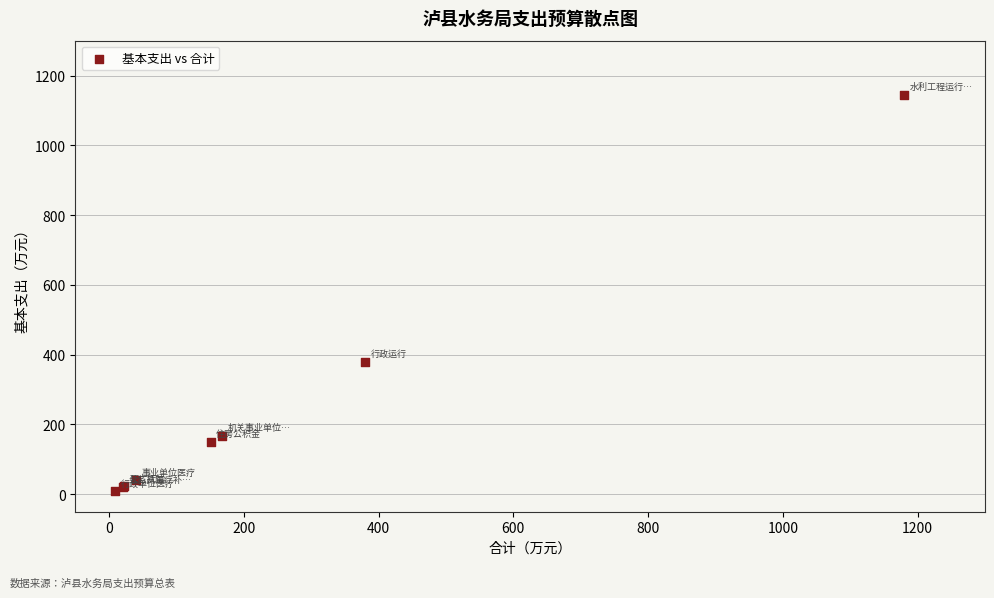

What Y value in the scatter plot is closest to 577?

380.2